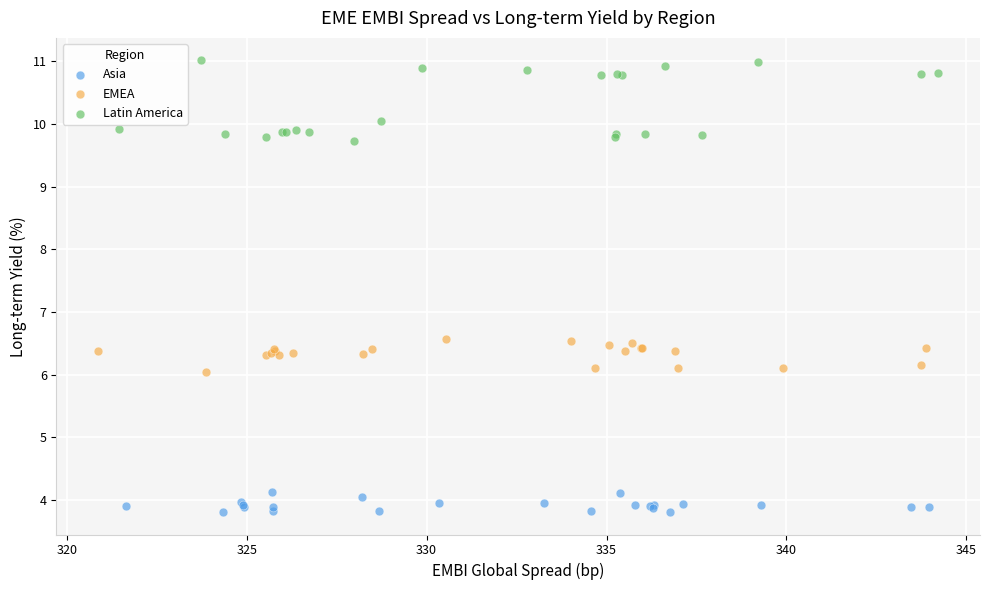

Which series has the largest Y range (max minus min)?

Latin America